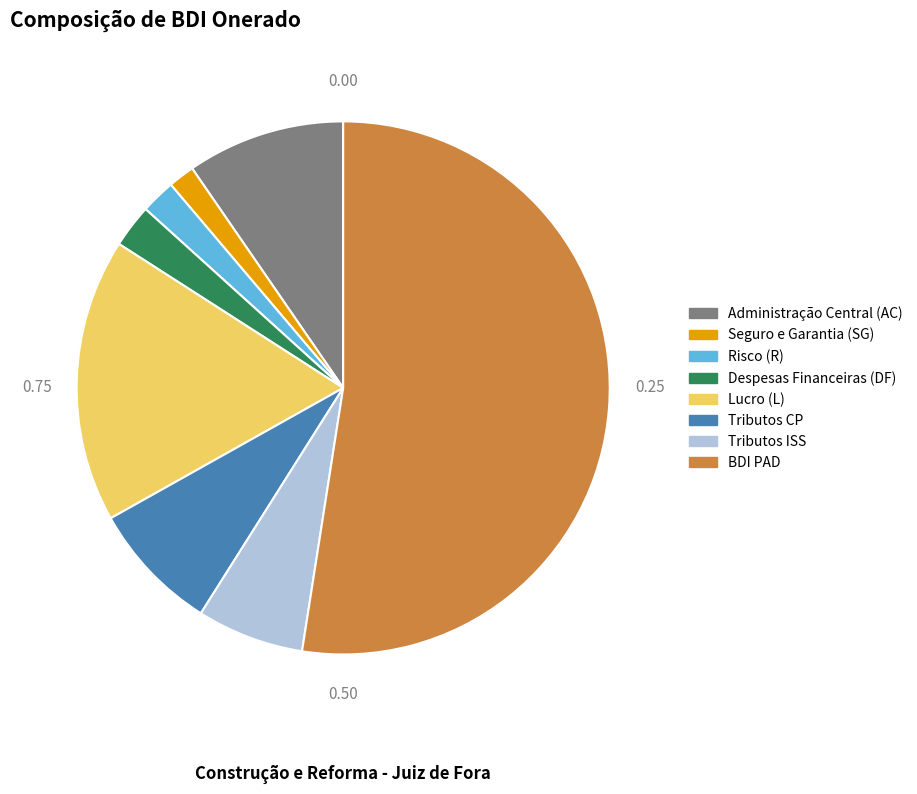

To the nearest percent, what is the difference between the largest and smallest slice percentages?

52%